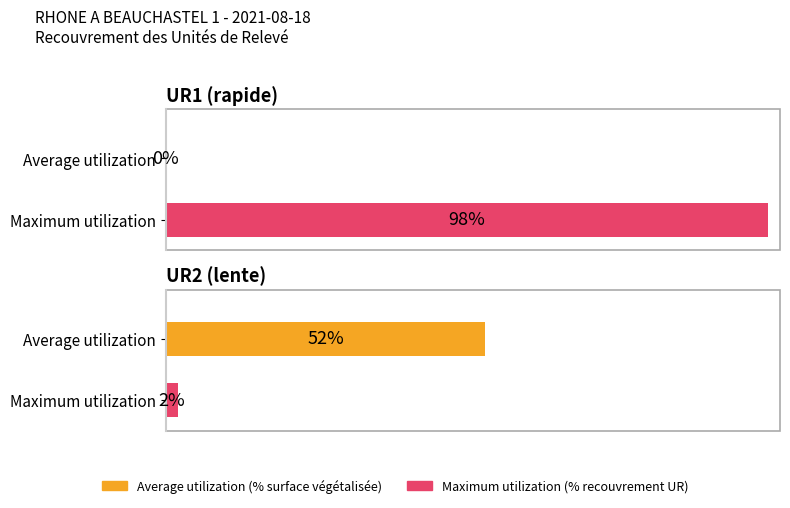

What is the value of the Maximum utilization bar at the 2nd from the left?

2